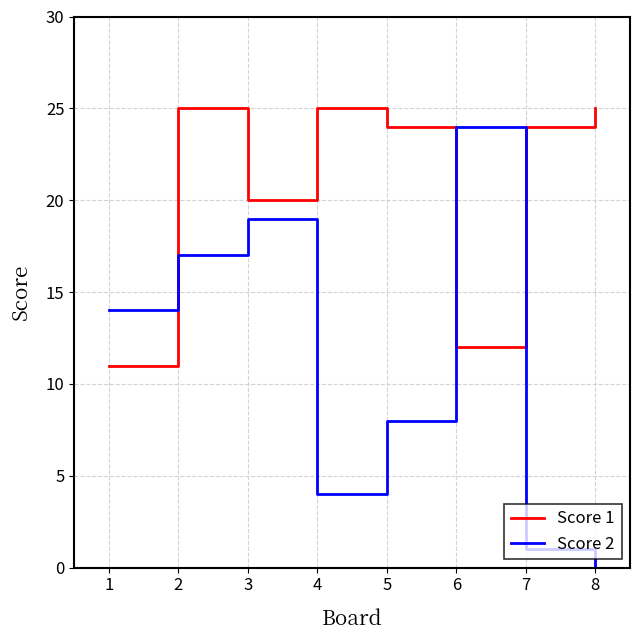

Where do Score 1 and Score 2 first cross each other?

1 and 2